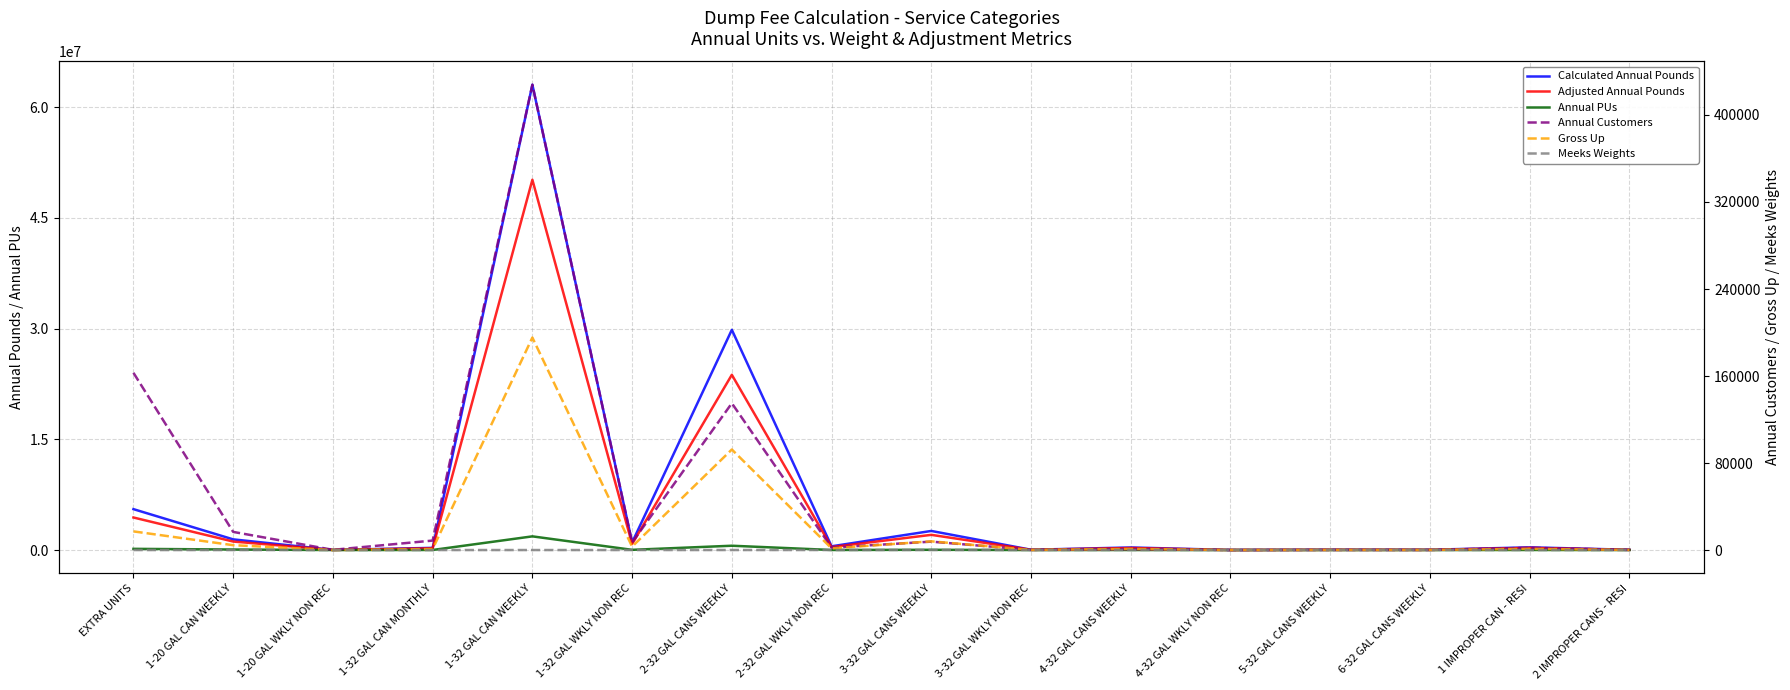

Between 2-32 GAL WKLY NON REC and 6-32 GAL CANS WEEKLY, which series saw the biggest shift?

Calculated Annual Pounds